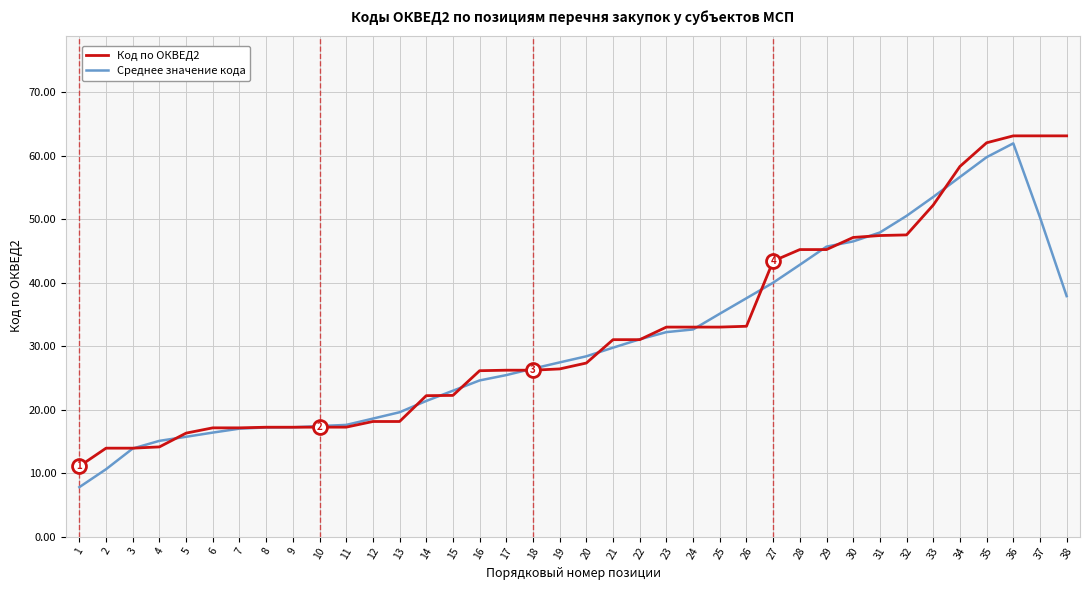

At how many categories does at least one series exceed 12?

37